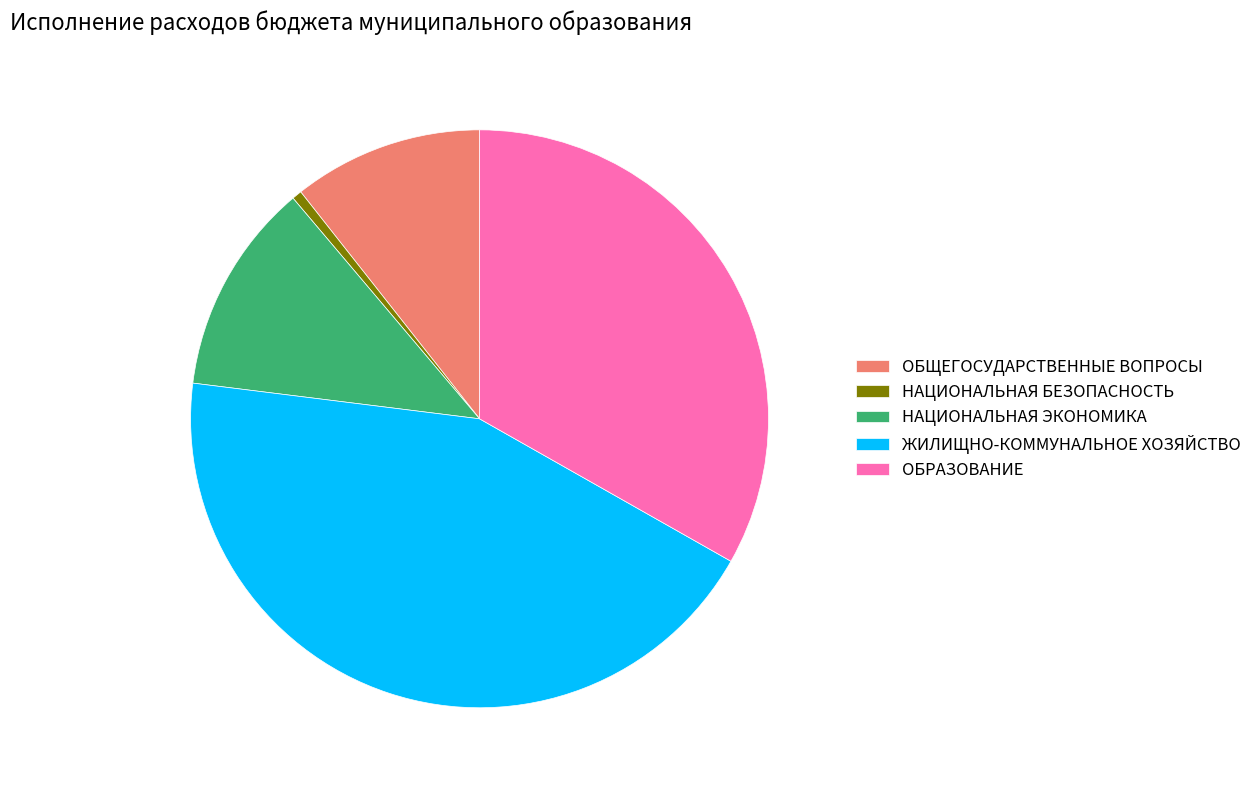

Rank the categories by value from highest to lowest.

ЖИЛИЩНО-КОММУНАЛЬНОЕ ХОЗЯЙСТВО, ОБРАЗОВАНИЕ, НАЦИОНАЛЬНАЯ ЭКОНОМИКА, ОБЩЕГОСУДАРСТВЕННЫЕ ВОПРОСЫ, НАЦИОНАЛЬНАЯ БЕЗОПАСНОСТЬ